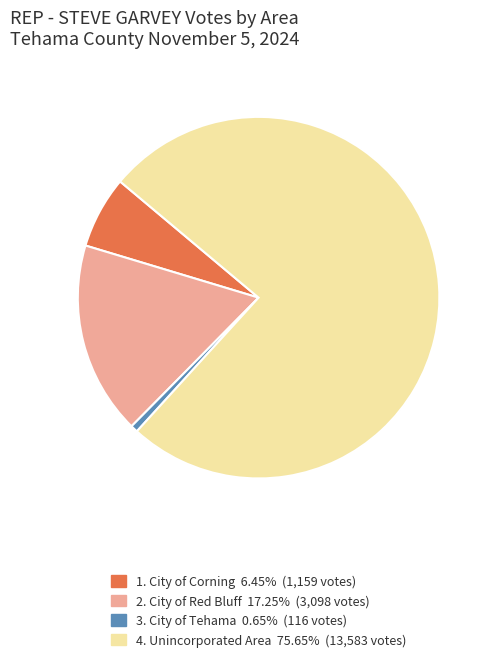

Does any single category account for the majority?

Yes